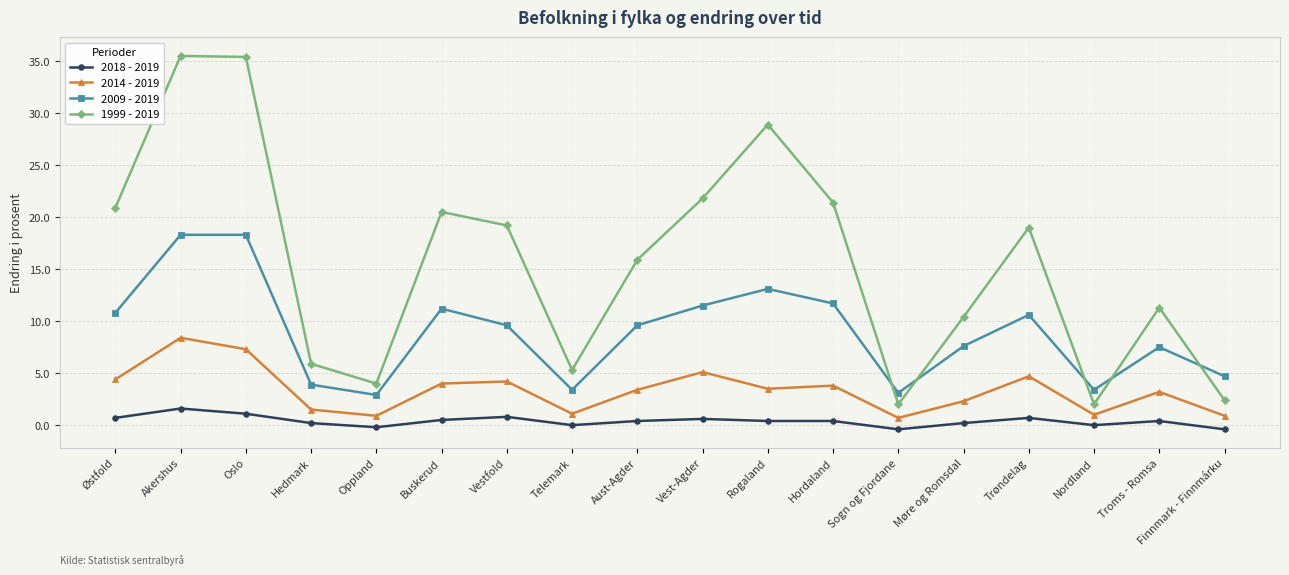

Rank the series by their maximum value, from lowest to highest.

2018 - 2019, 2014 - 2019, 2009 - 2019, 1999 - 2019